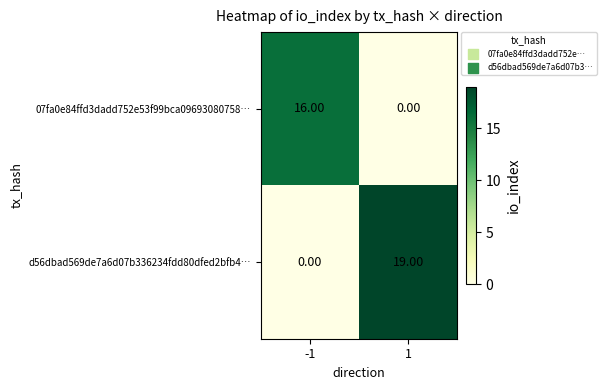

What is the difference between the maximum and minimum values in the 07fa0e84ffd3dadd752e53f99bca09693080758… series?

16